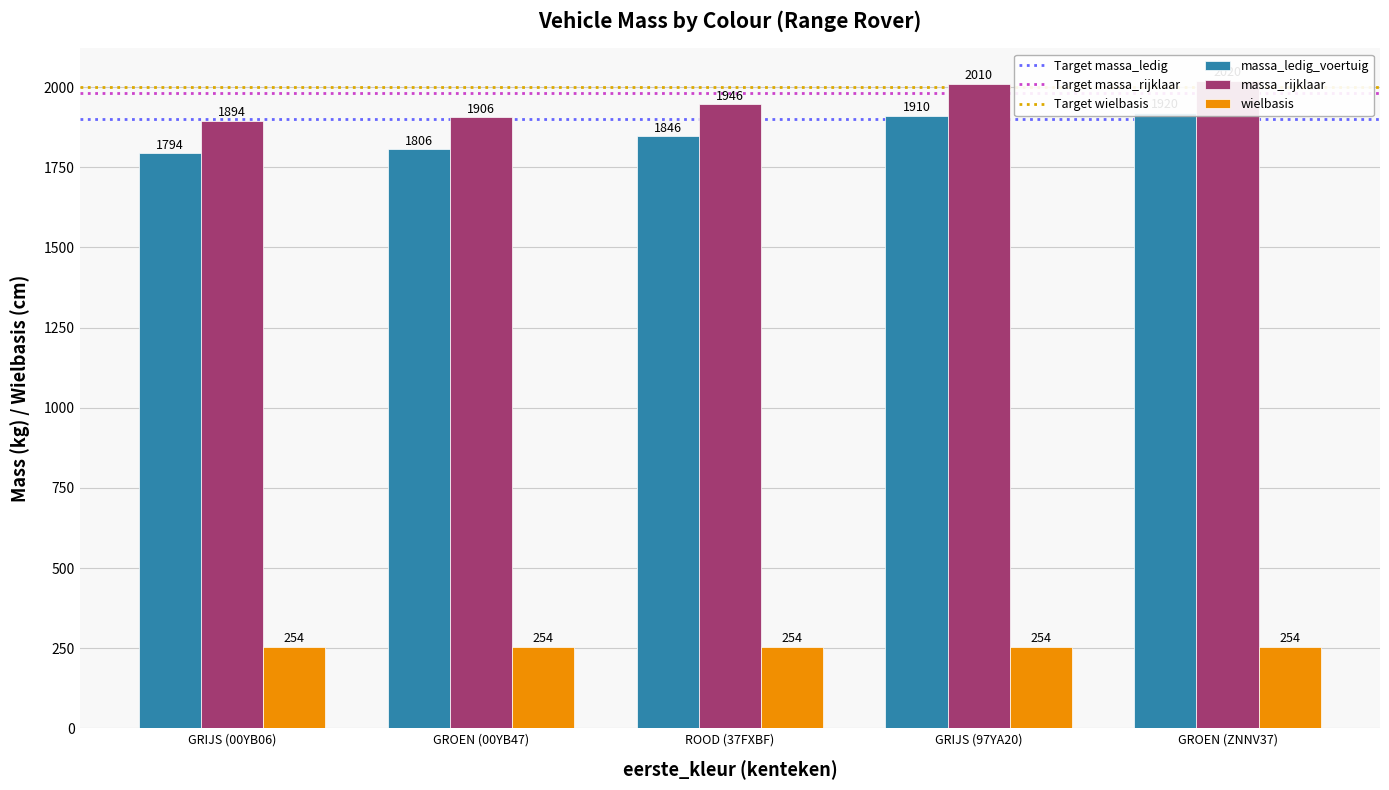

The Hit@1 series shows 3037 at GRIJS (00YB06). True or false?

False